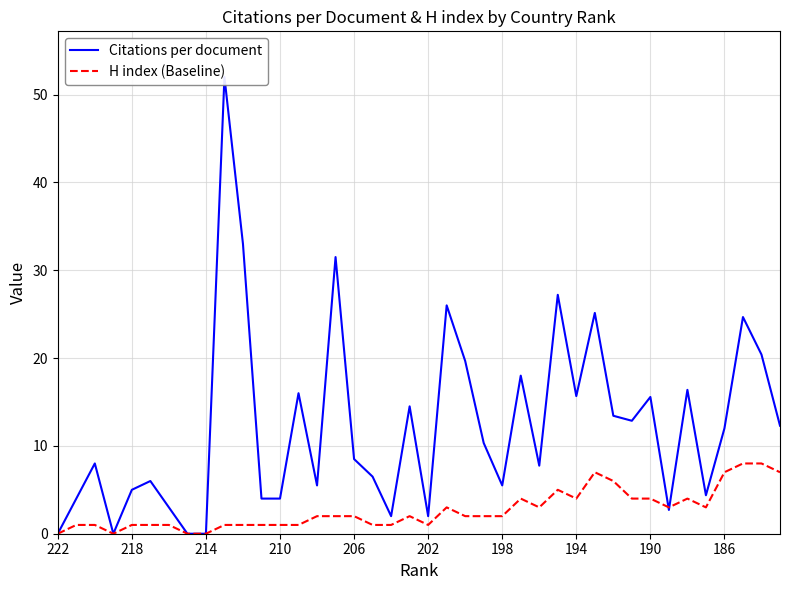

True or false: H index (Baseline) and Citations per document intersect in this chart.

True